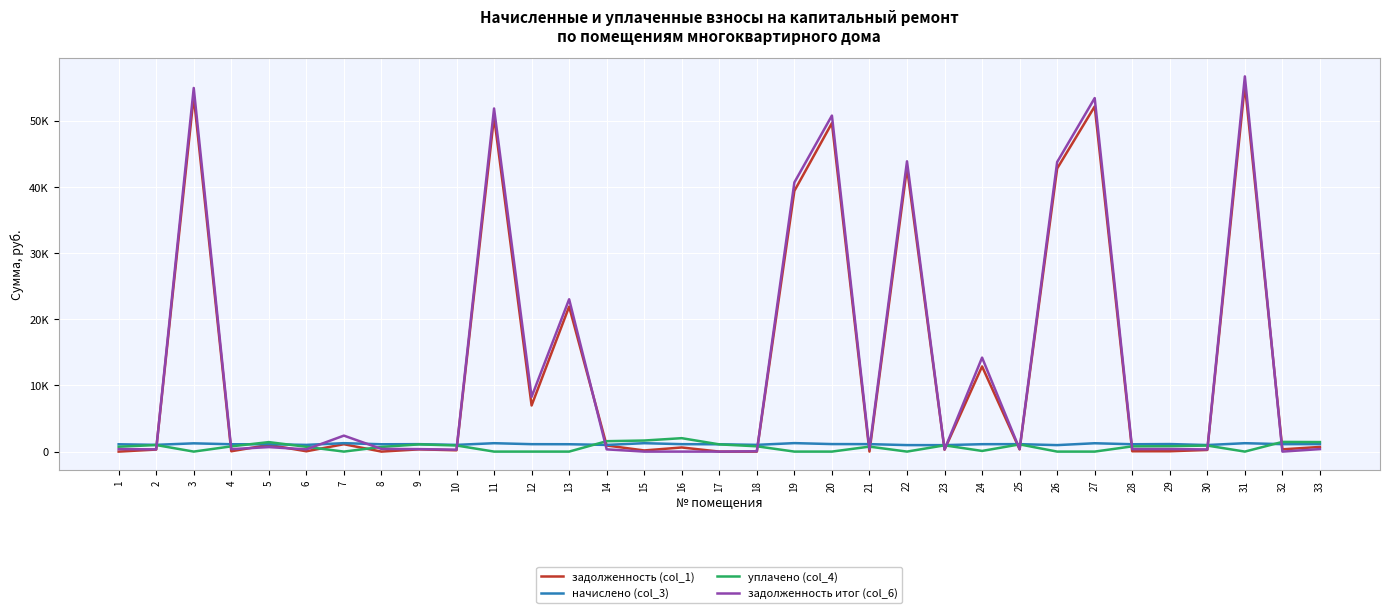

Where does the задолженность (col_1) series first go above 339?

3